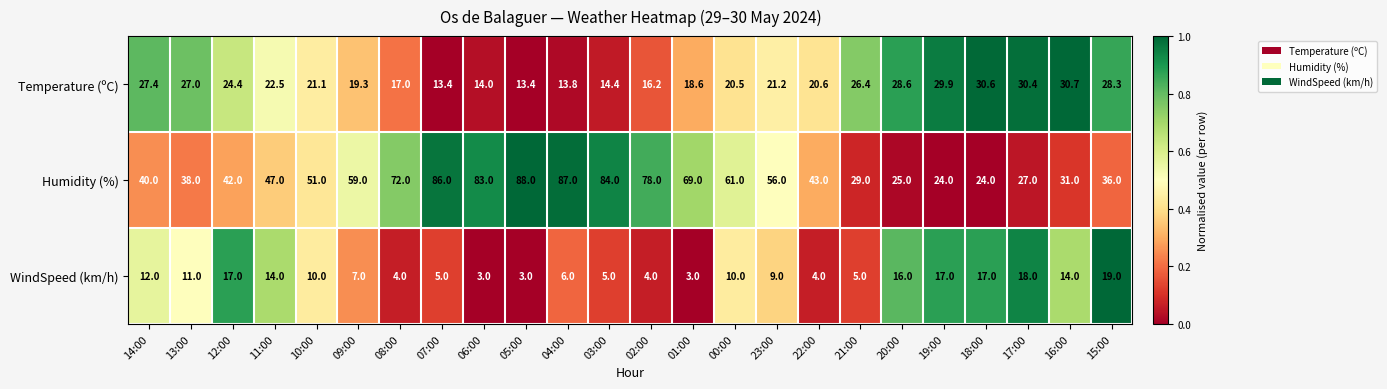

What is the difference between the Temperature (ºC) values at 12:00 and 21:00?

2.0